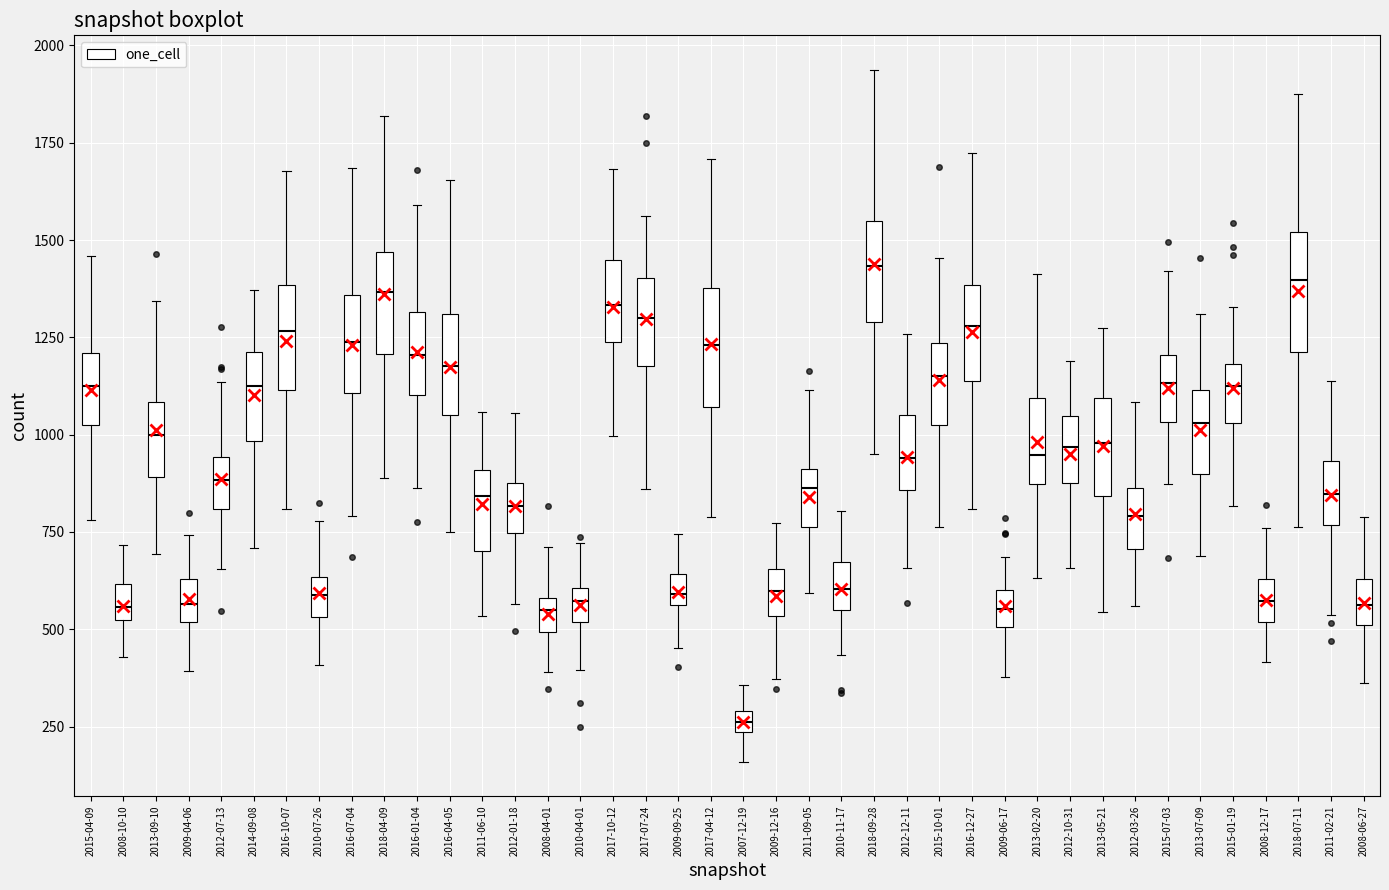

Where is the lower edge of the box for 2016-01-04 on the y-axis? The values are not printed on the chart, so give them approximately, as read against the axis.

1100